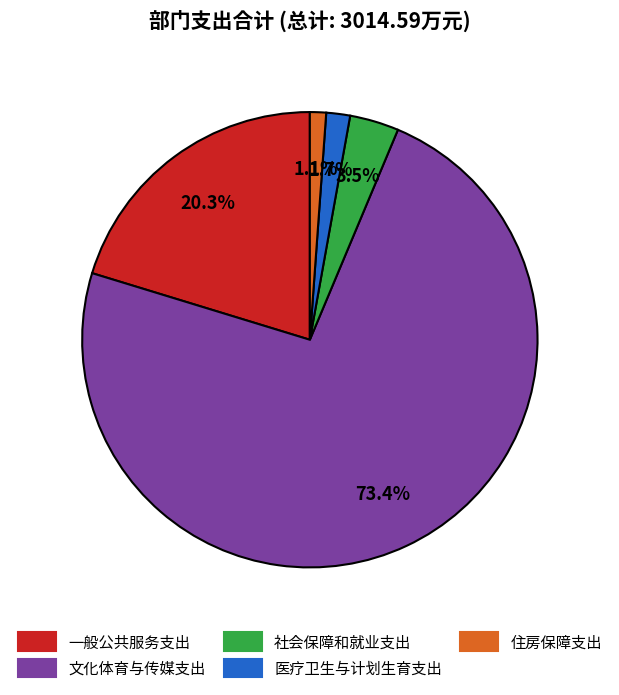

Between 住房保障支出 and 医疗卫生与计划生育支出, which is larger?

医疗卫生与计划生育支出